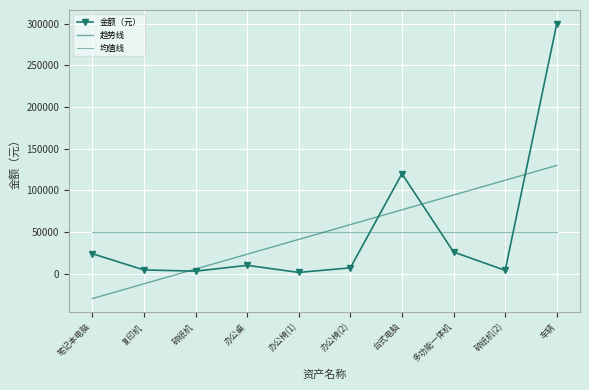

Which category has the highest value across all series?

车辆